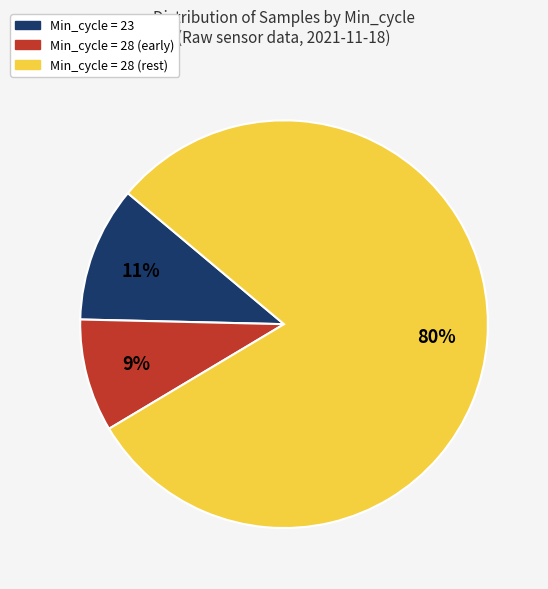

To the nearest percent, what is the average slice percentage?

33%